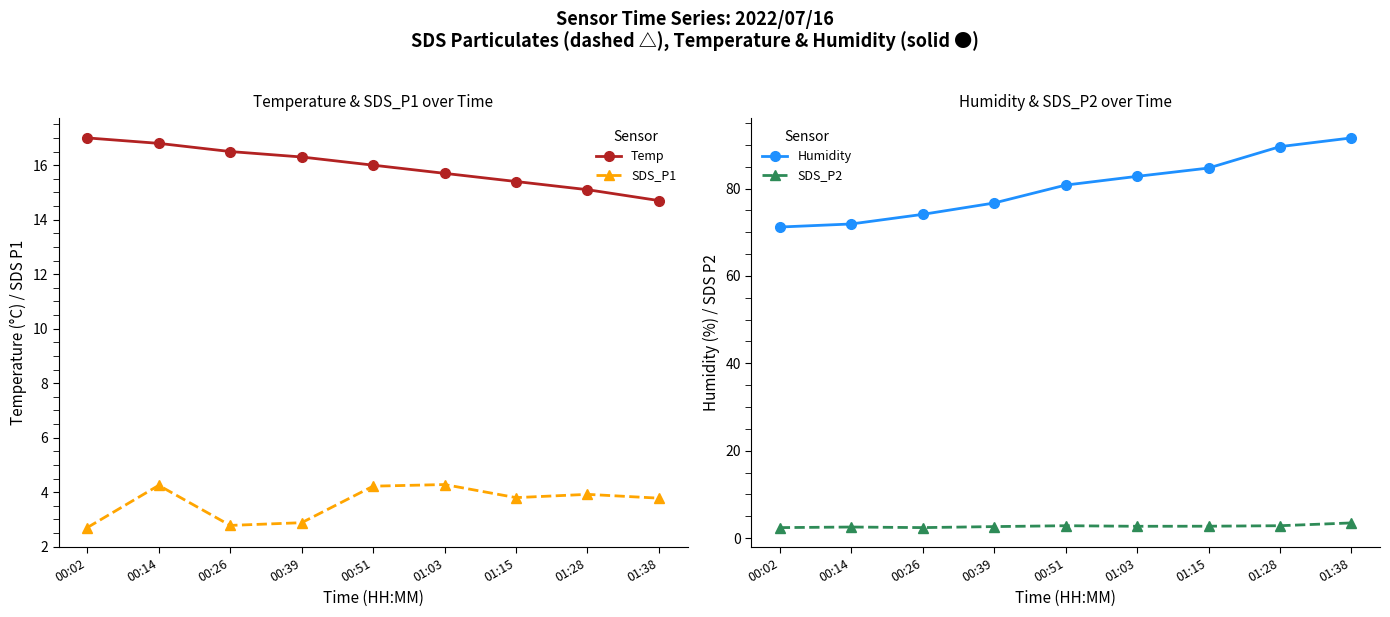

What is the label of the 9th point from the right?

00:02